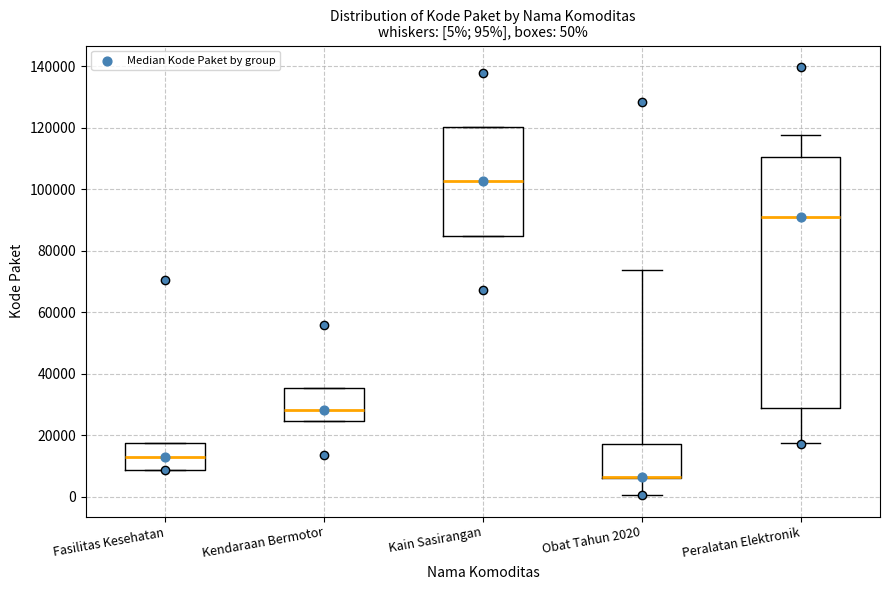

Which box is the tallest, from its lower edge to its upper edge?

Peralatan Elektronik